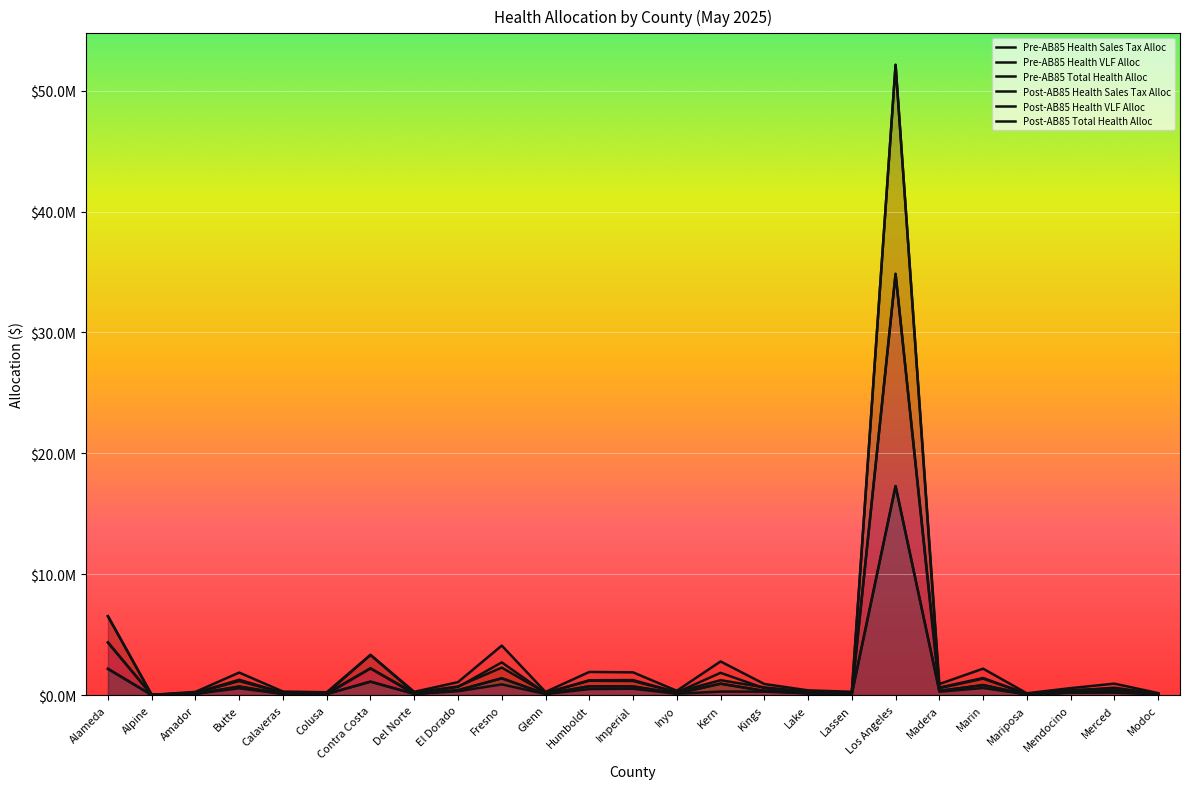

How many data points does each series have?

25